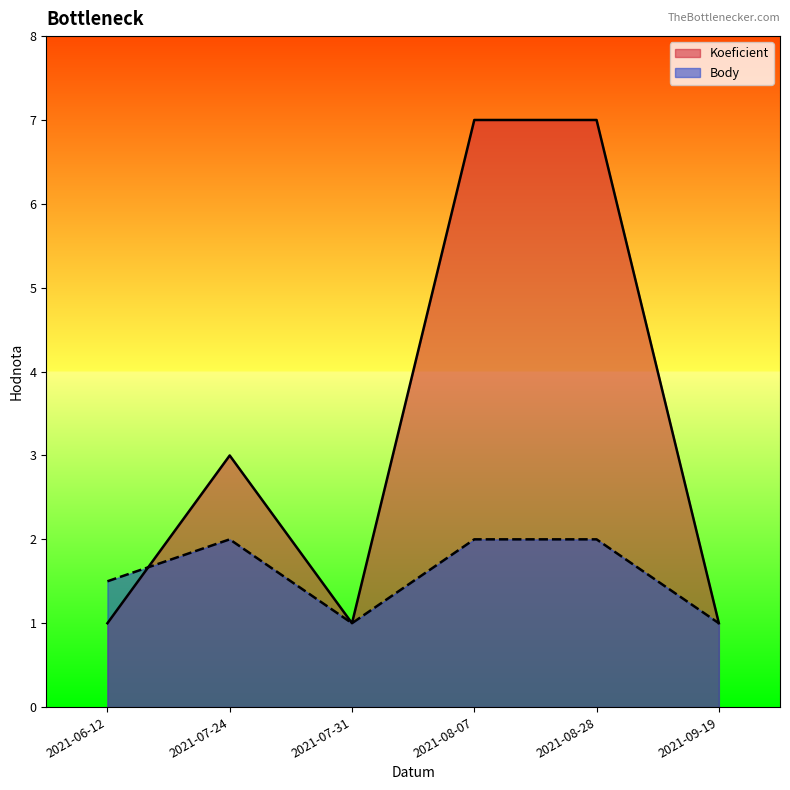

What is the value of the Body point at the 1st from the left?

1.5